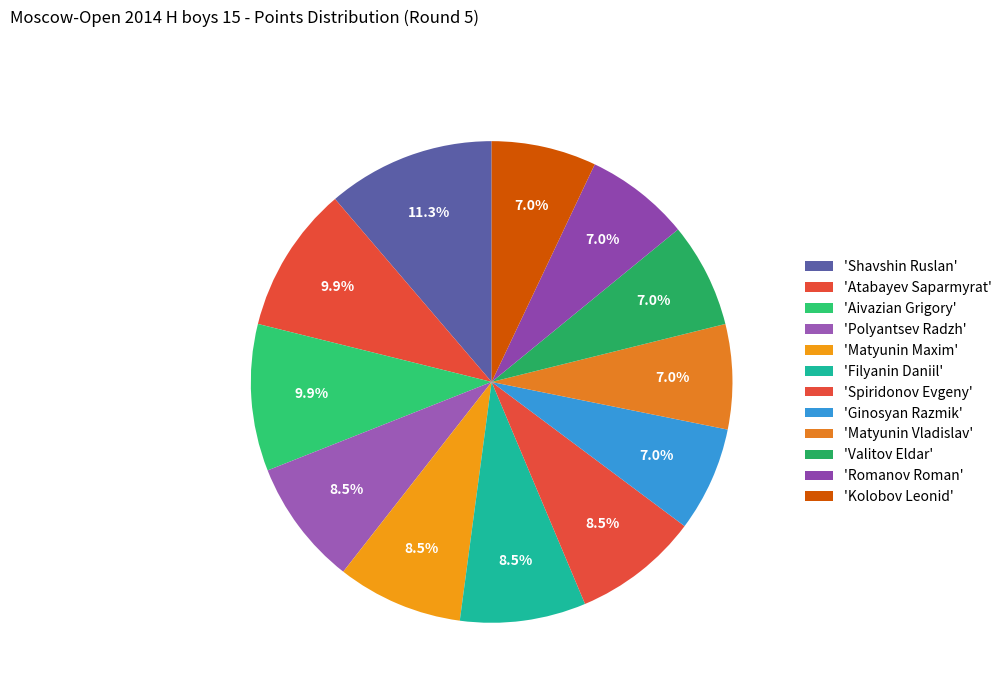

How many slices are in this pie chart?

12